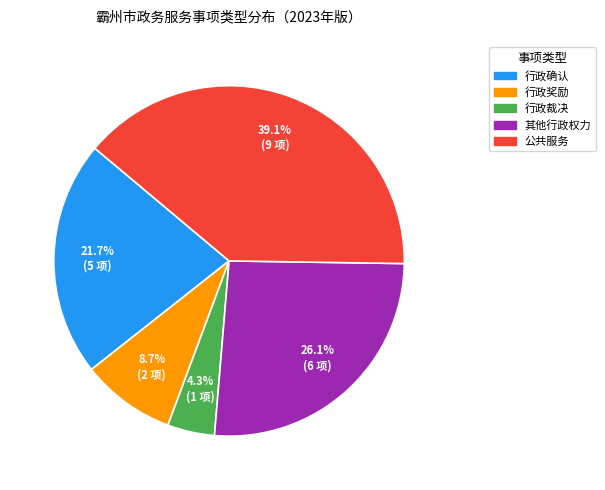

Count the number of slices in the pie.

5